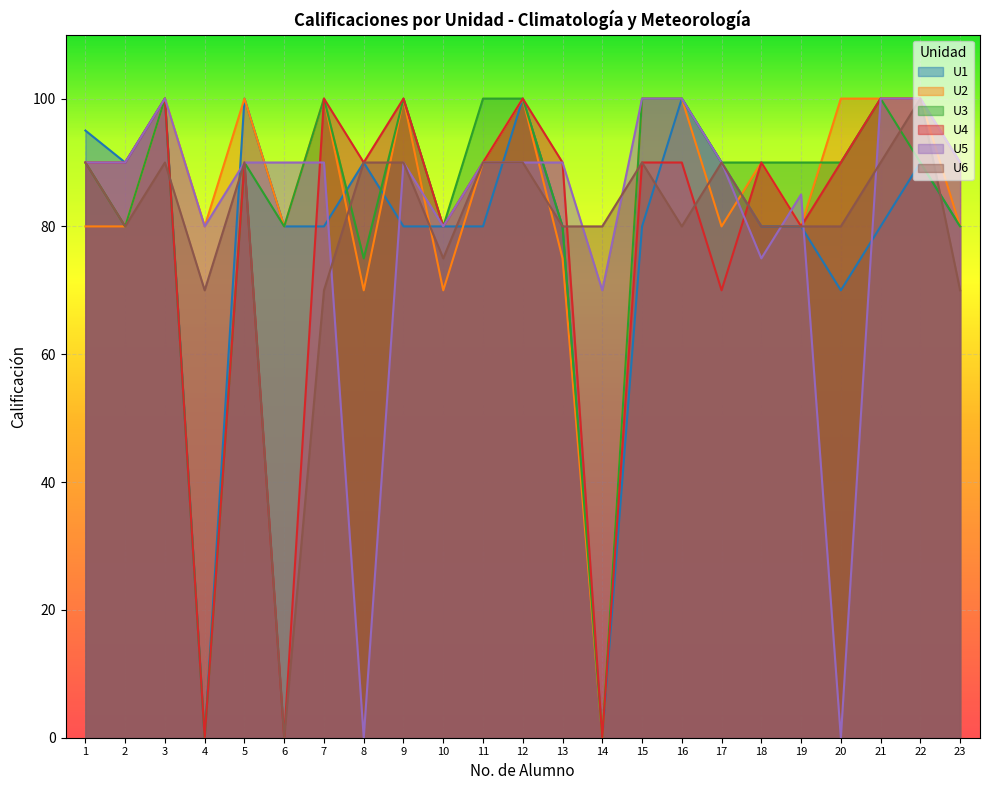

How many lines are shown in the chart?

6